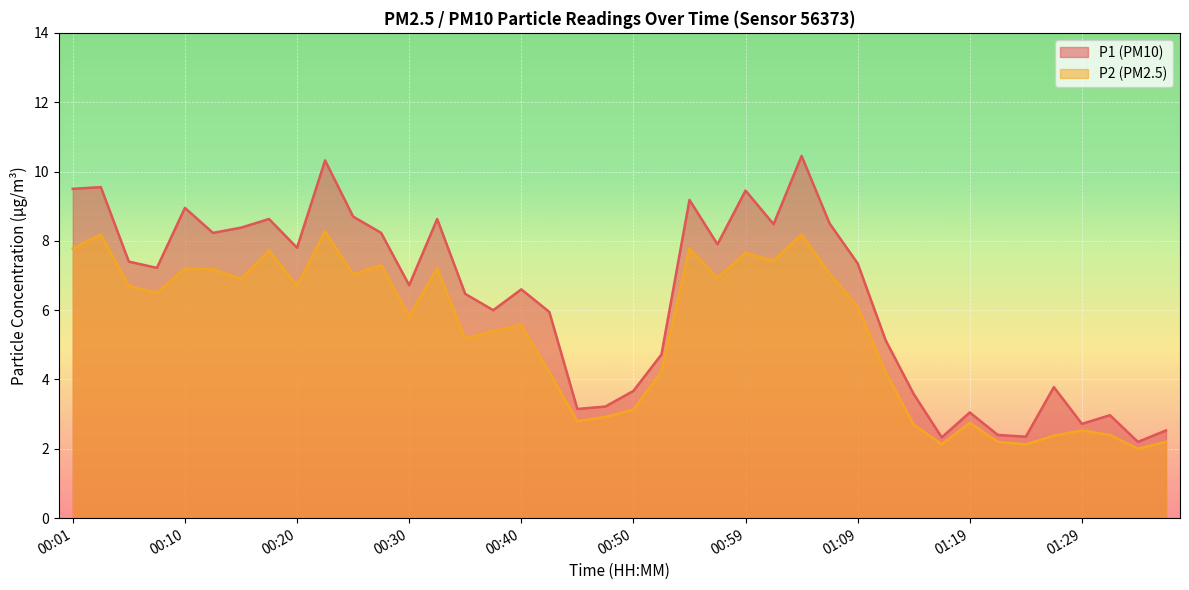

How many lines are shown in the chart?

2